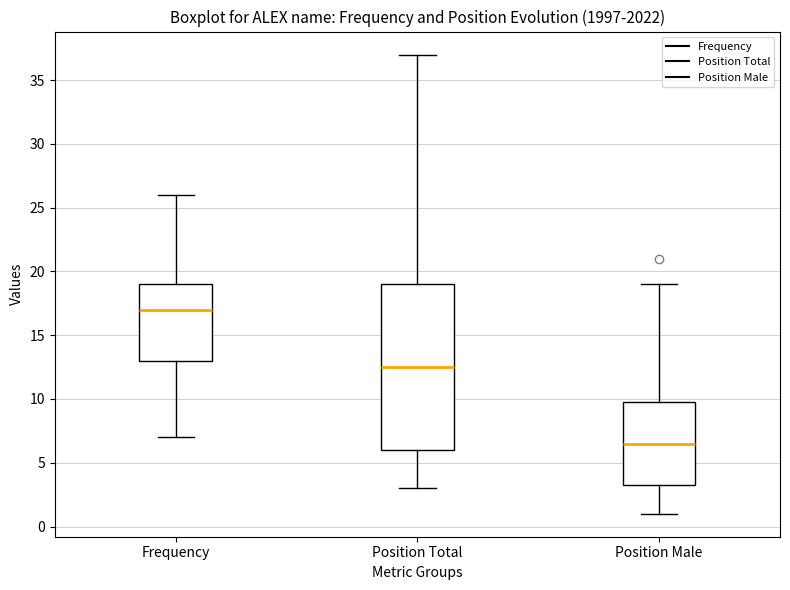

Which box's median line is the highest?

Frequency